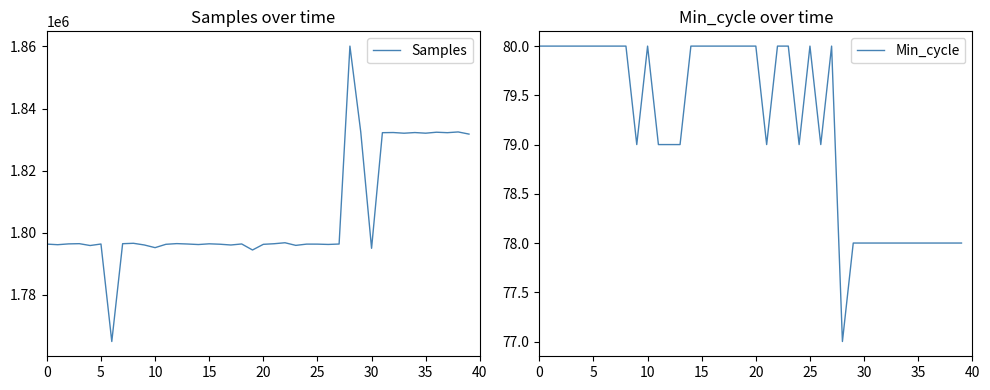

Is it true that Samples equals 426433 at 20?

False